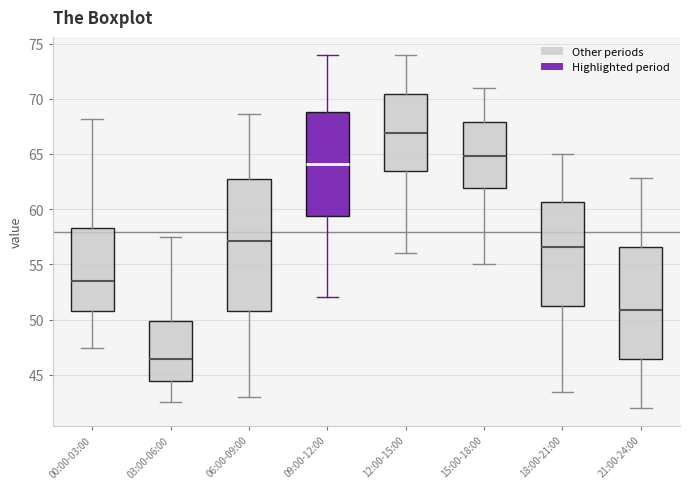

Where is the lower edge of the box for 00:00-03:00 on the y-axis? The values are not printed on the chart, so give them approximately, as read against the axis.

51.0